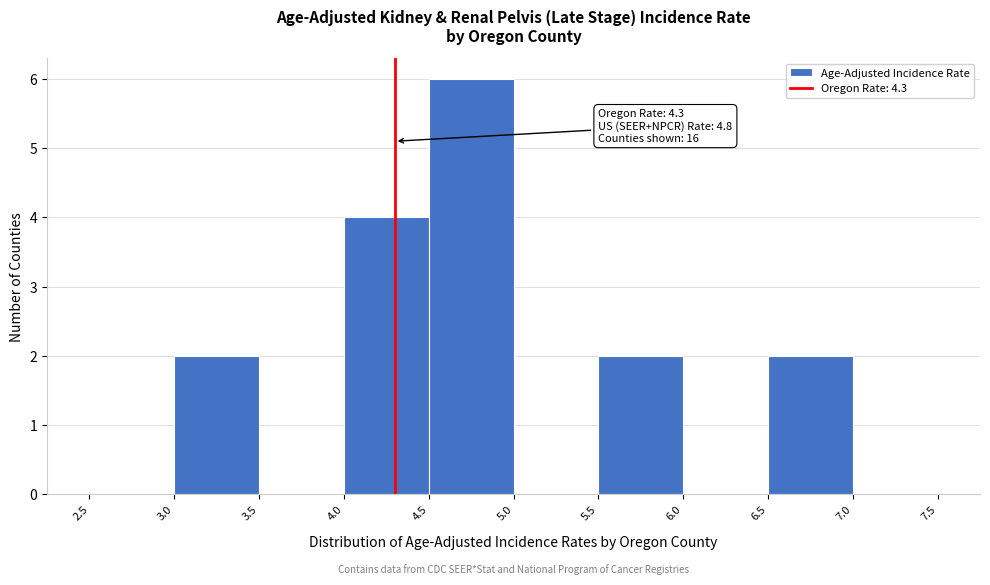

Over which range of the x-axis is the bar tallest?

4.5 to 5.0